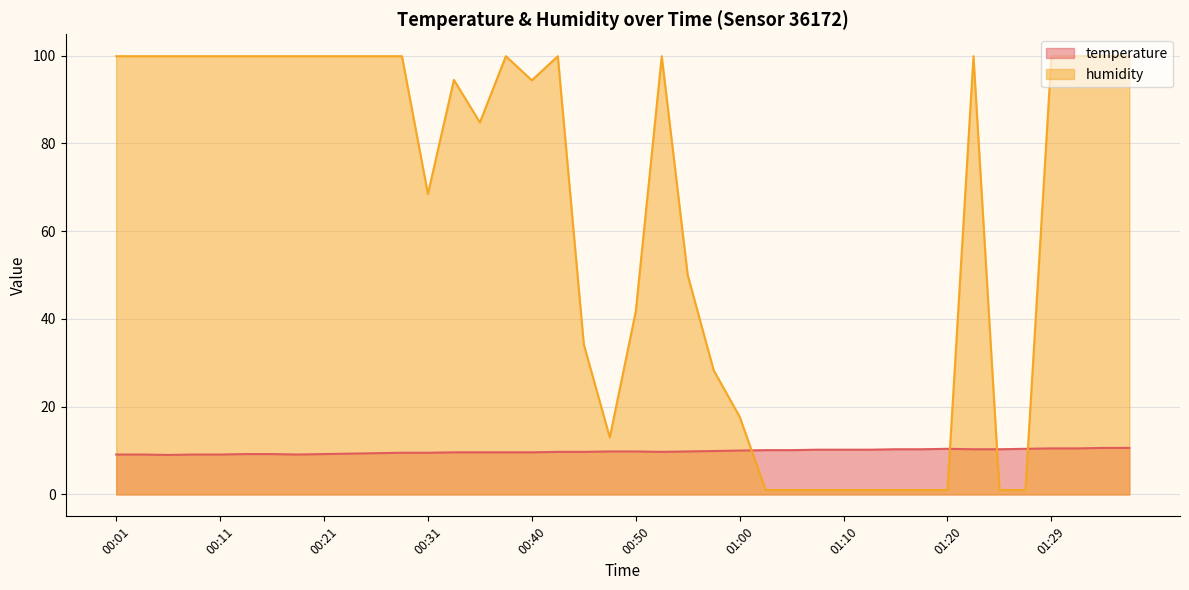

What is the highest value of the humidity series?

99.9